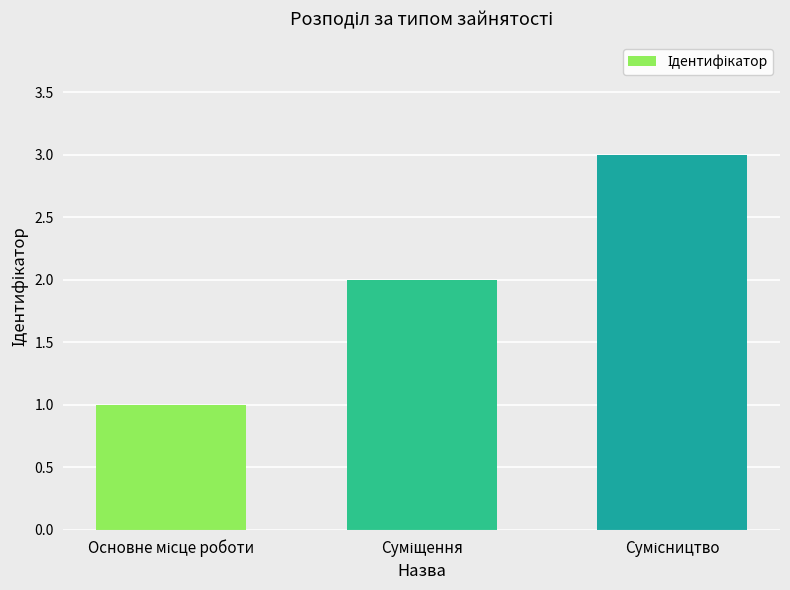

What is the greatest value displayed?

3